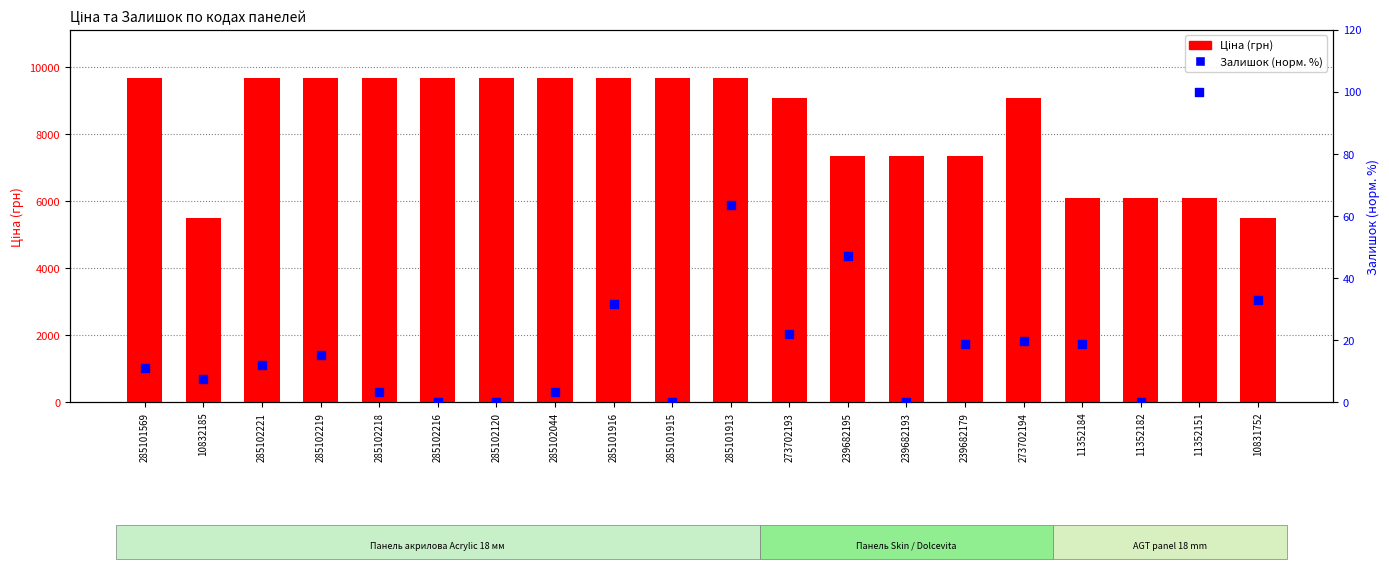

At which category is the sum across all series the highest?

285101913